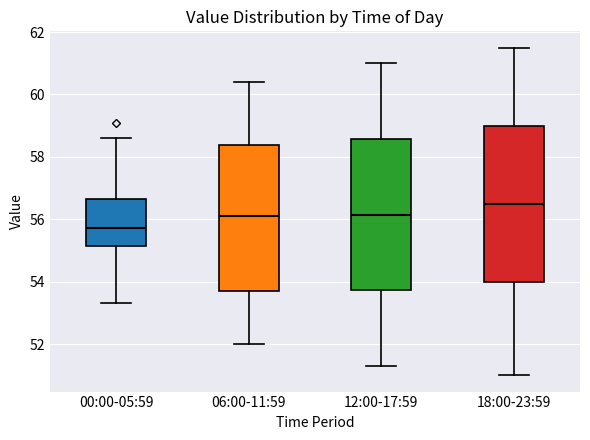

Which box has the lowest median line?

00:00-05:59